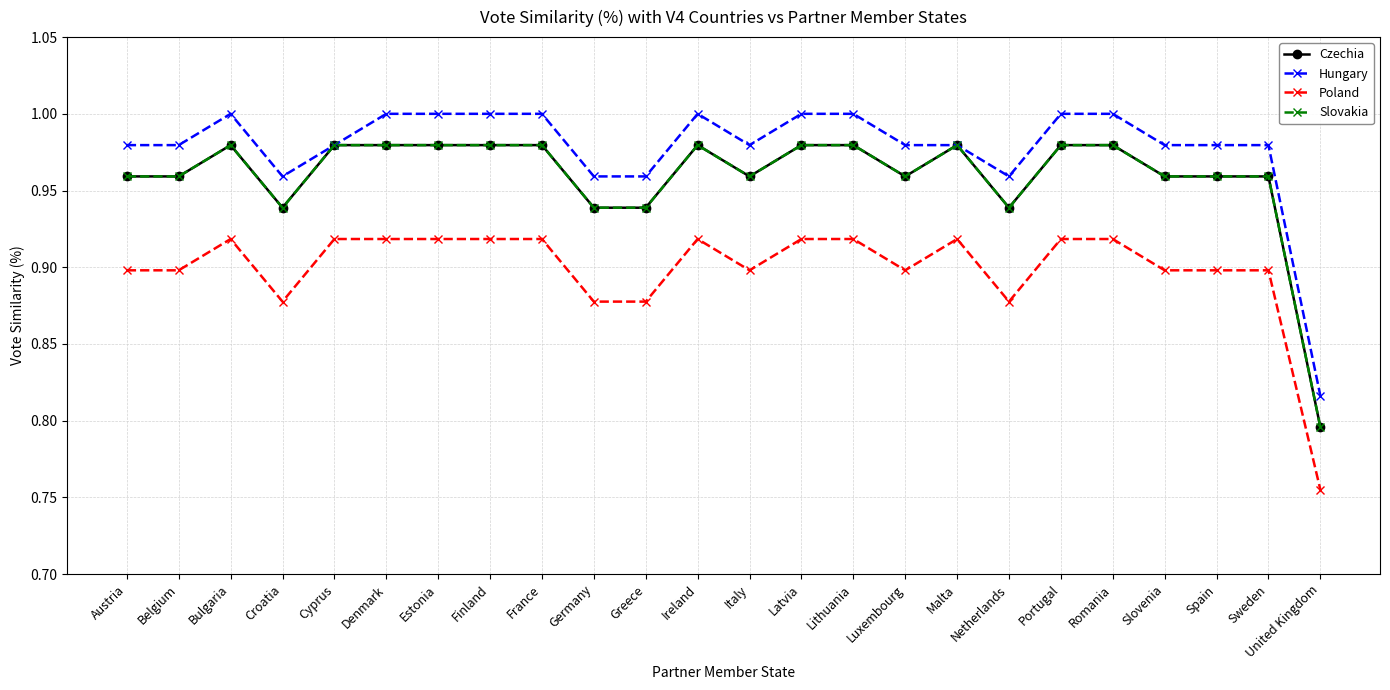

Does the chart display data point markers on the line(s)?

Yes